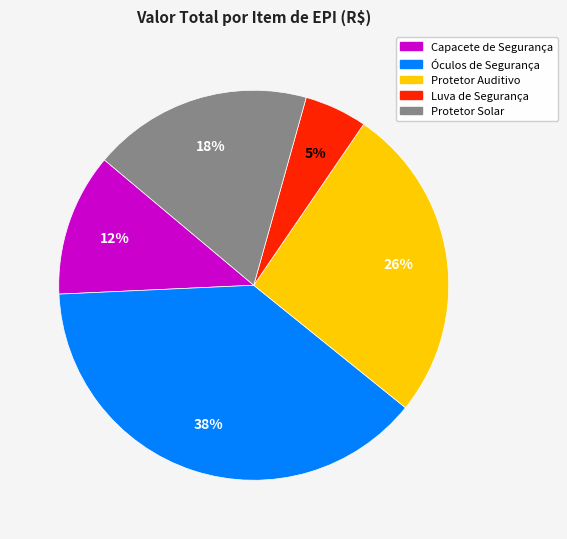

To the nearest percent, what percentage of the pie is Óculos de Segurança?

38%